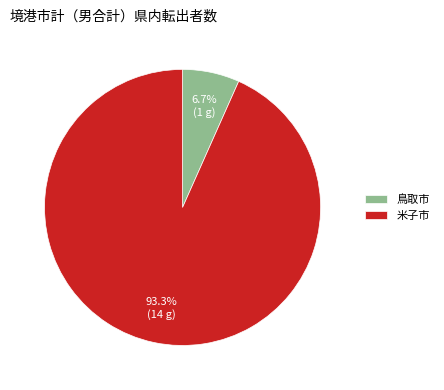

What portion of the pie excludes 鳥取市?

93.3%